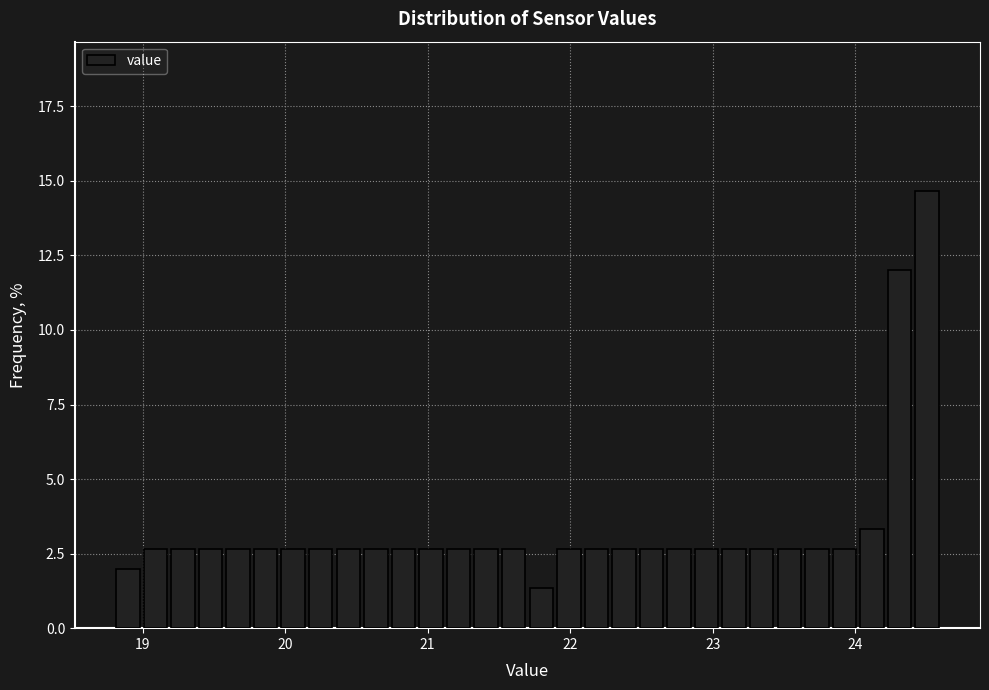

Around what value on the x-axis is the tallest bar? Give the approximate position of its centre, as read against the axis.

24.5